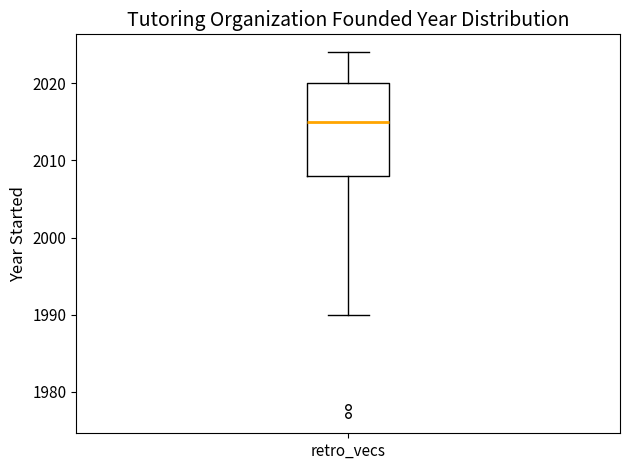

Read this box plot against the y-axis: the position of the median line, the range covered by the box, and the ends of both whiskers. The values are not printed on the chart, so give them approximately, as read against the axis.

median 2015, box 2008 to 2020, whiskers 1990 to 2024